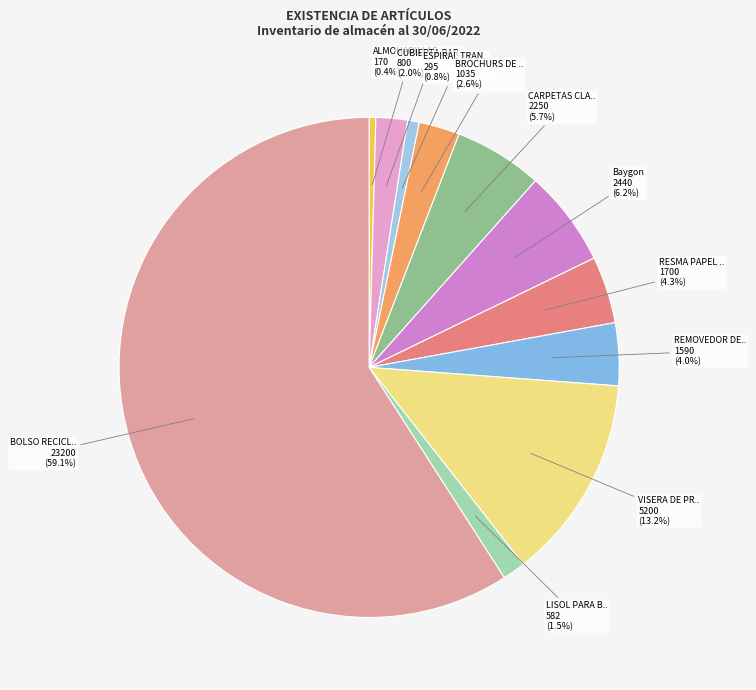

How many segments does this pie chart have?

11